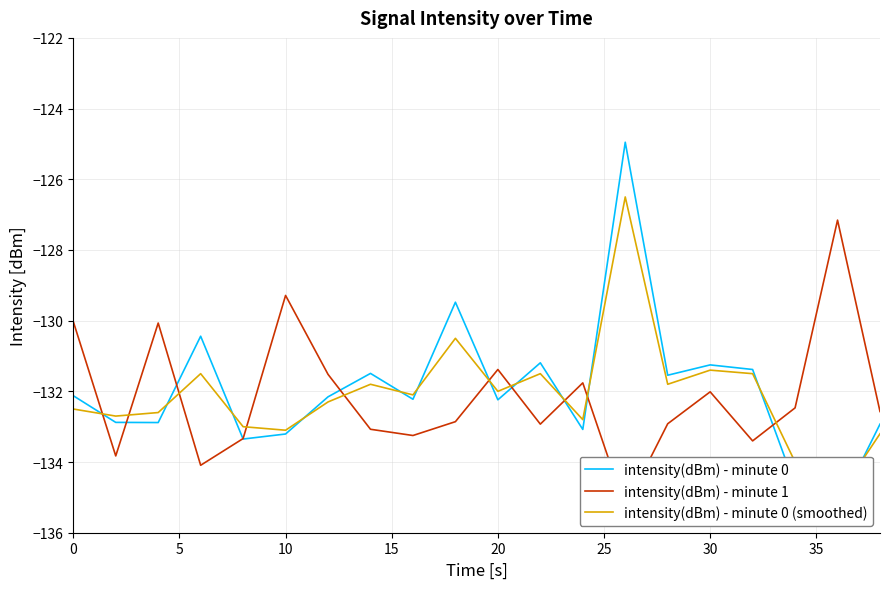

What is the minimum value for intensity(dBm) - minute 0 (smoothed)?

-135.0